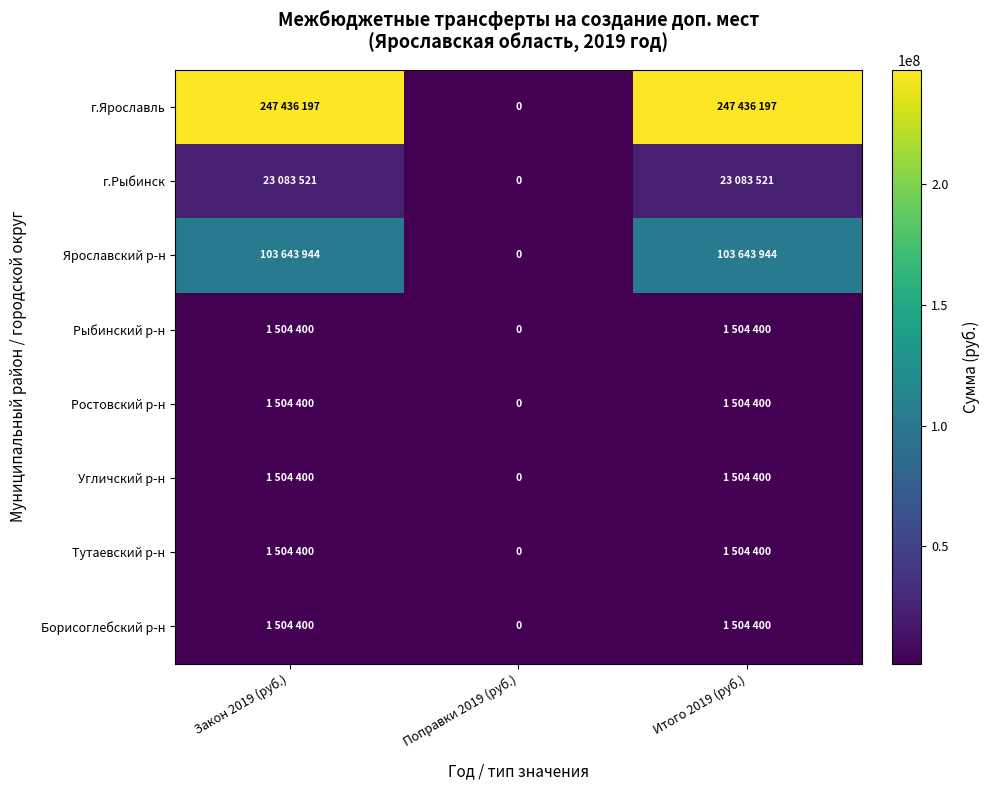

What is the sum of the Тутаевский р-н values at Закон 2019 (руб.) and Итого 2019 (руб.)?

3008800